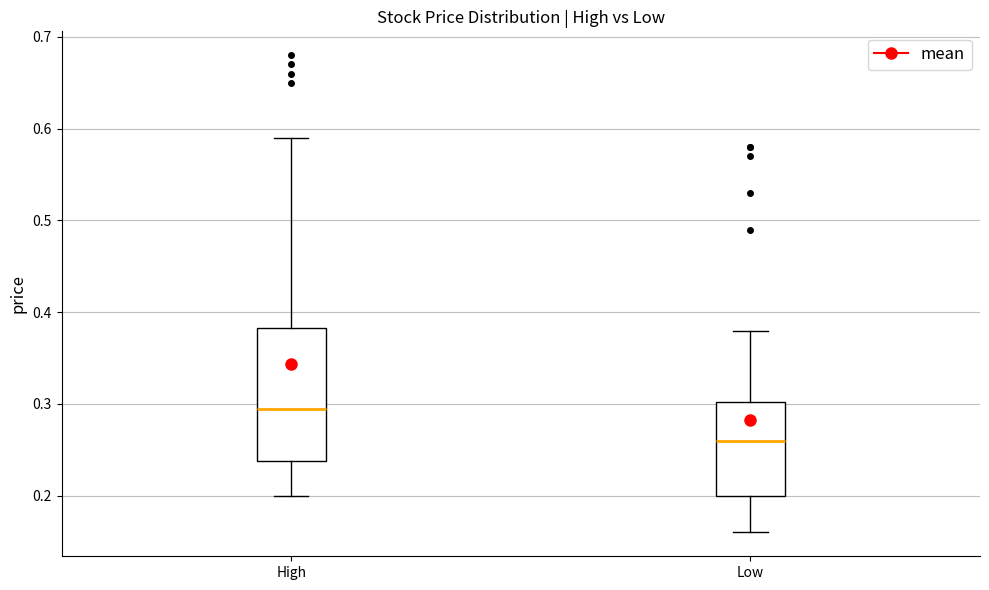

Where does the lower whisker of the box for Low end on the y-axis? The values are not printed on the chart, so give them approximately, as read against the axis.

0.16